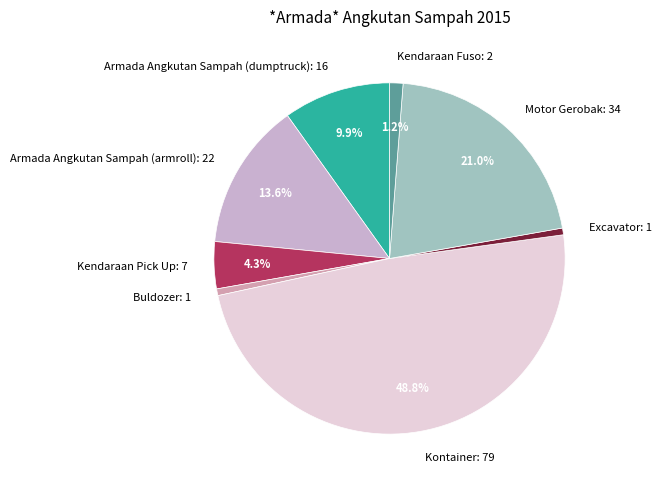

Do Buldozer: 1 and Motor Gerobak: 34 together represent more than half of the pie?

No